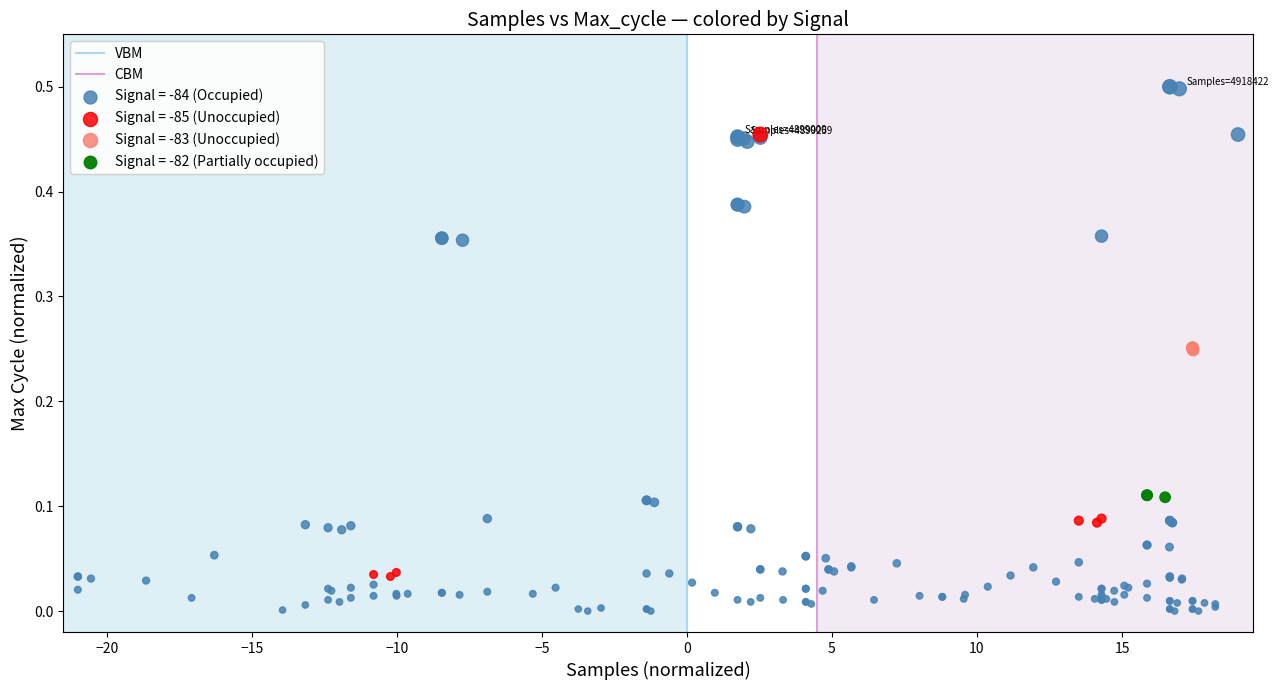

Which series reaches the minimum Y coordinate?

Signal = -84 (Occupied)